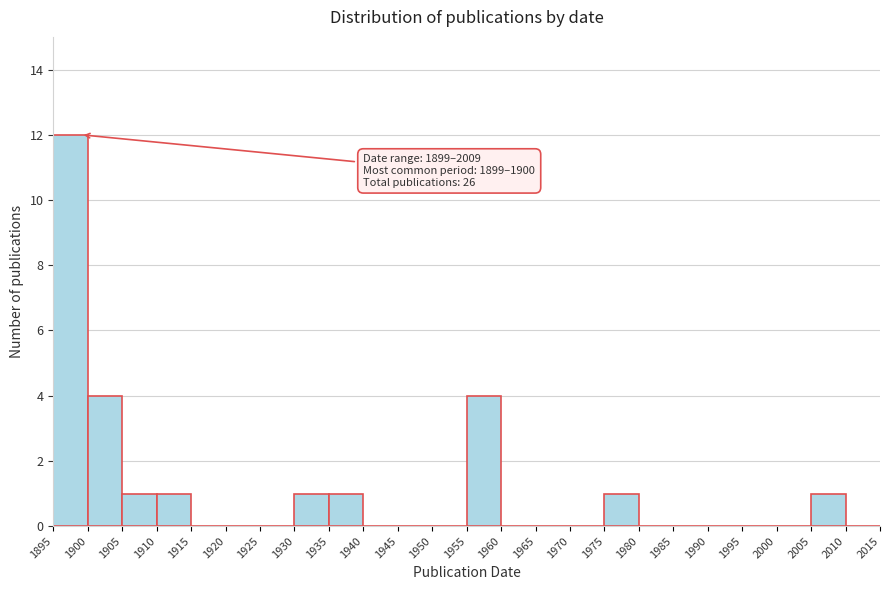

Over which range of the x-axis is the bar tallest?

1895 to 1900